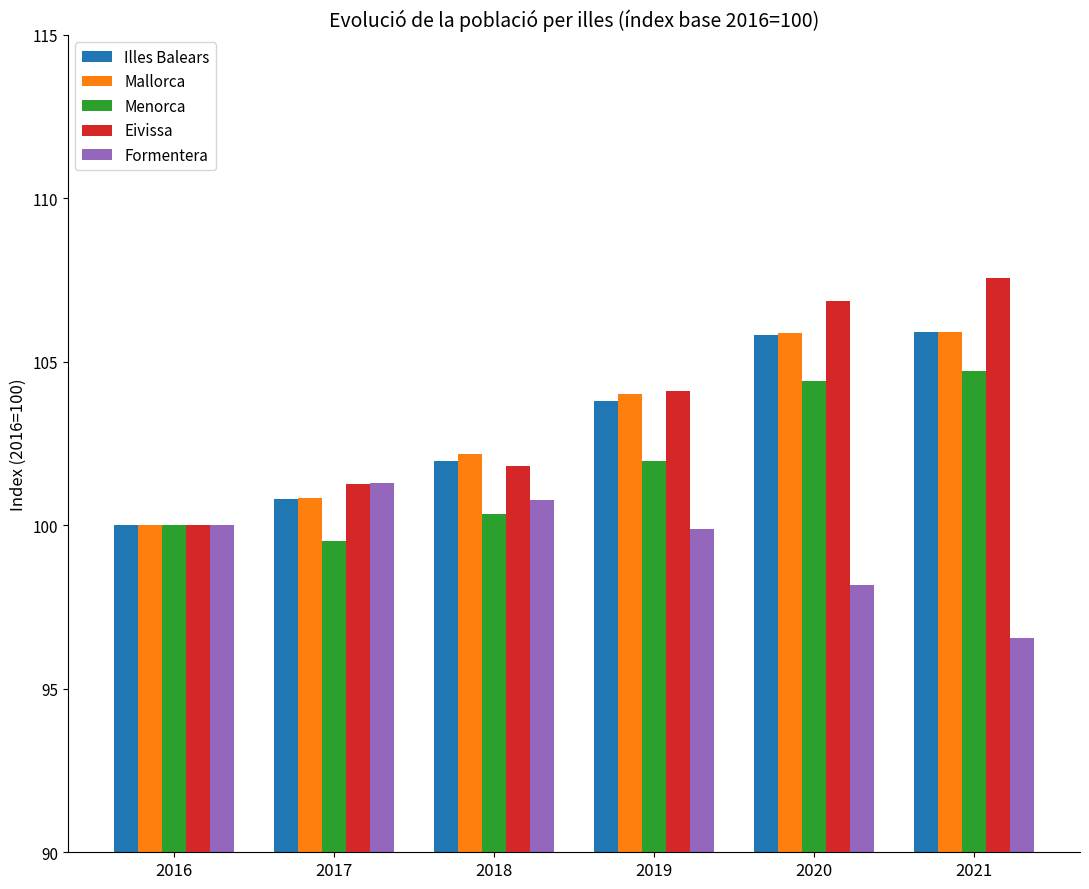

Which series has the largest total across all categories?

Eivissa